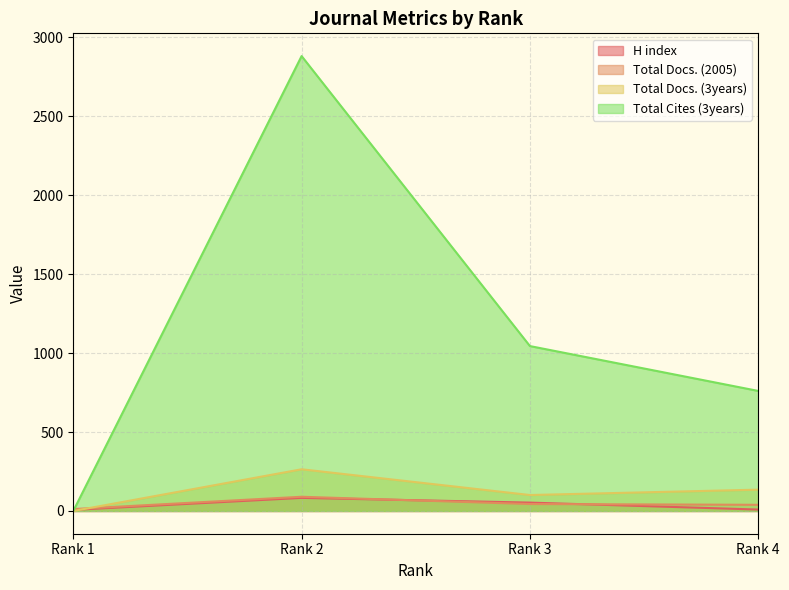

At which label is Total Docs. (2005) closest to 51?

Rank 3